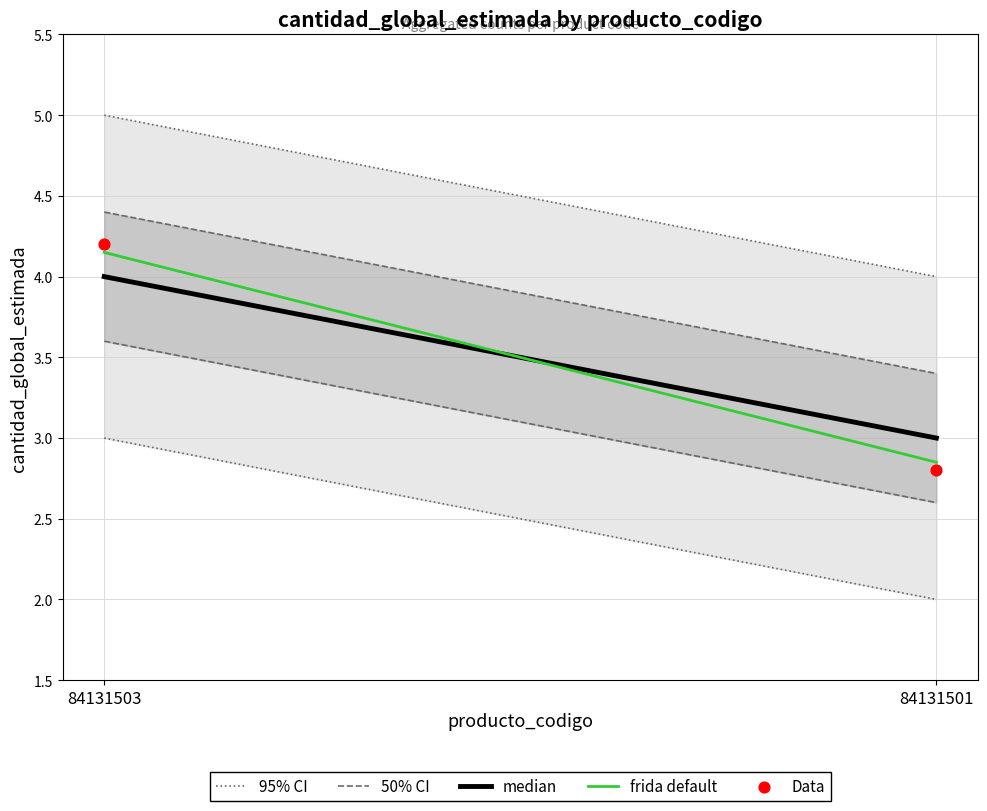

What is the range of Y values (max minus min)?

1.4